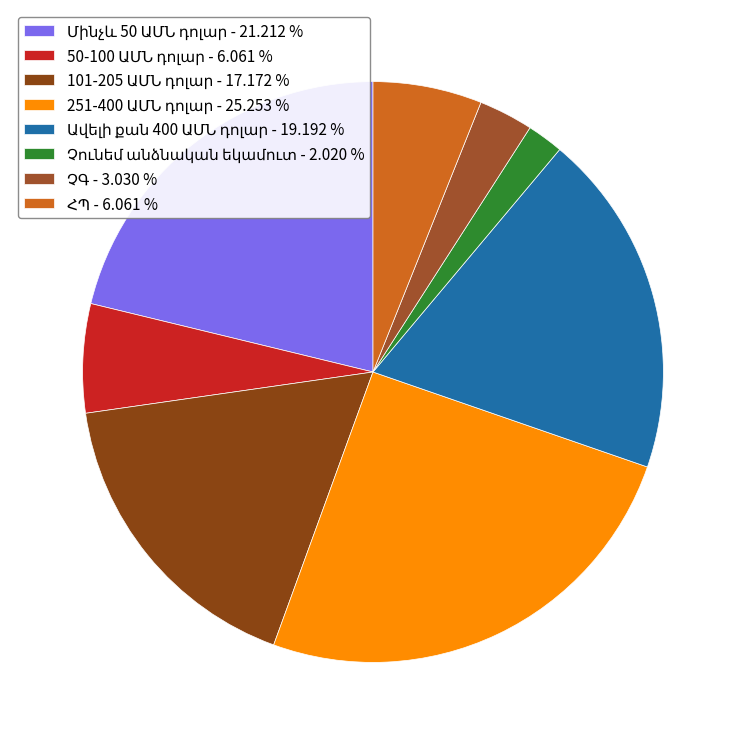

True or false: 101-205 ԱՄՆ դոլար accounts for 17% of the total.

True